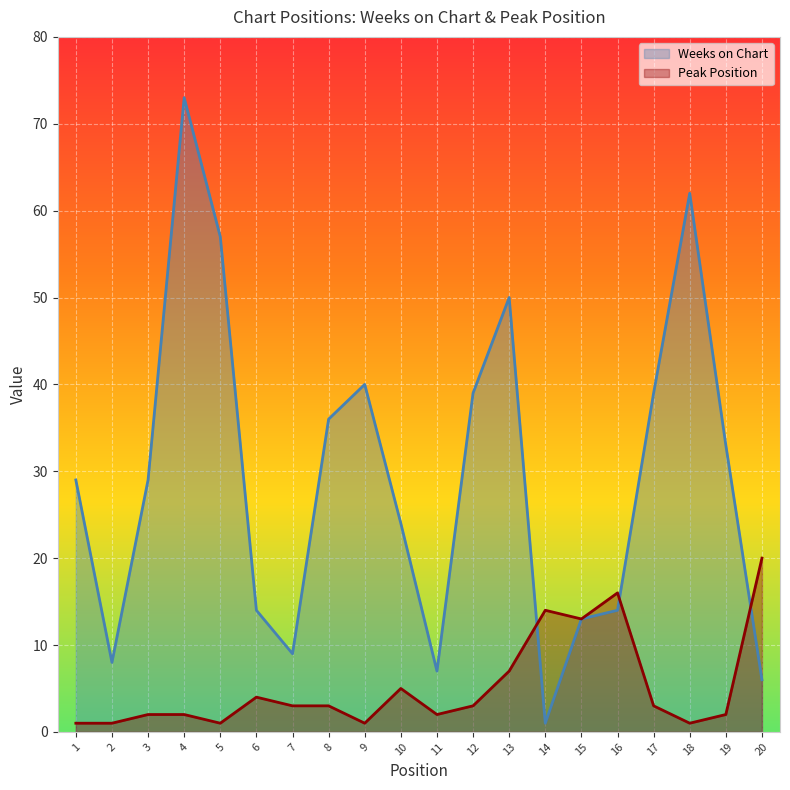

The value of Peak Position at 11 is 2. True or false?

True